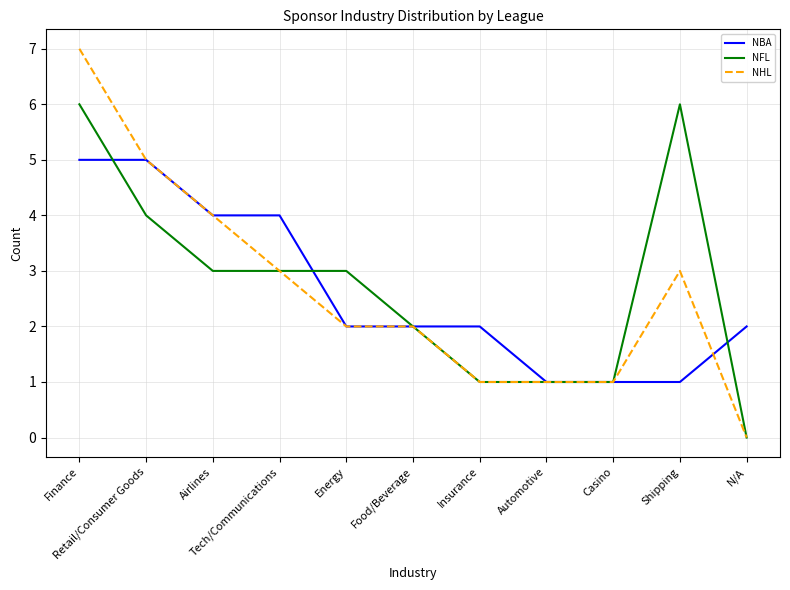

Which series has the largest range (max minus min)?

NHL